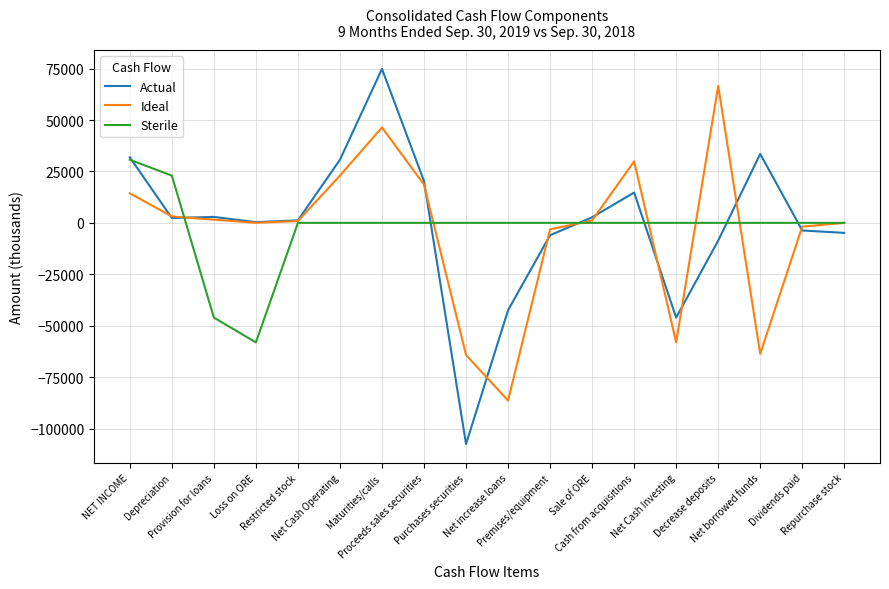

What is the smallest value displayed?

-107557